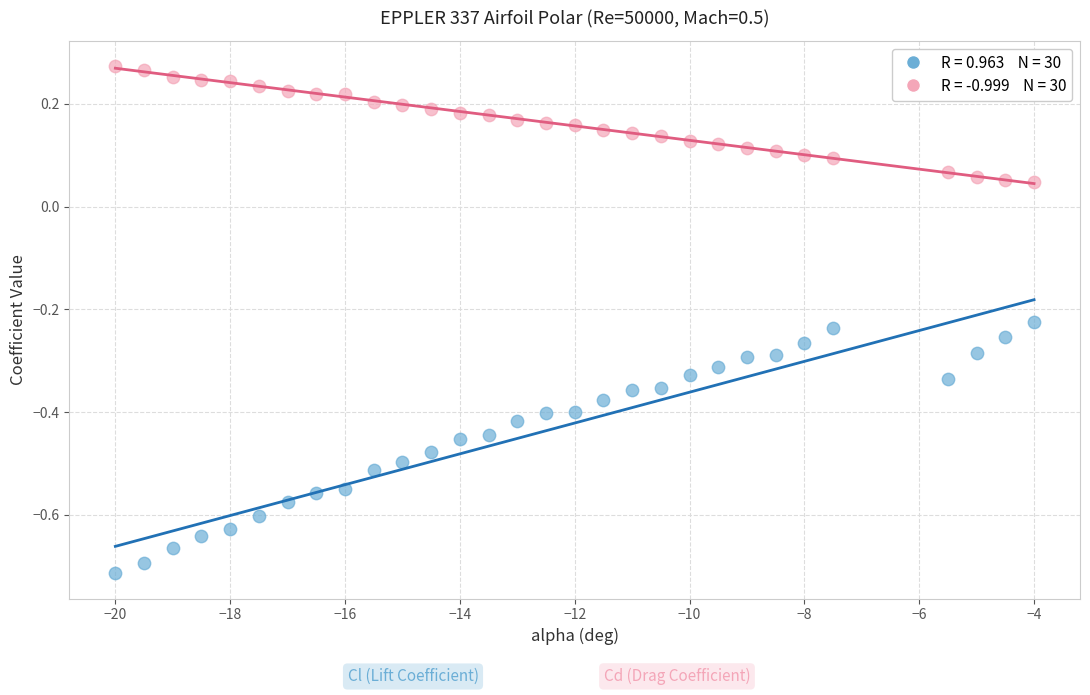

Across all data points, what is the range of X values (max minus min)?

16.0